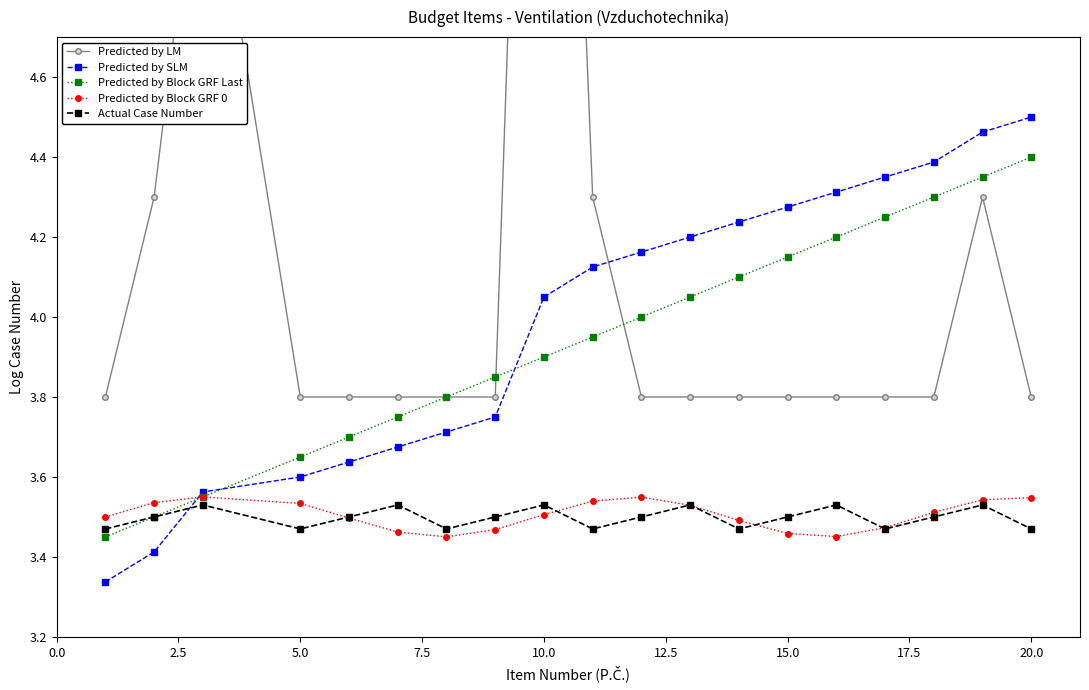

What is the smallest value displayed?

3.3